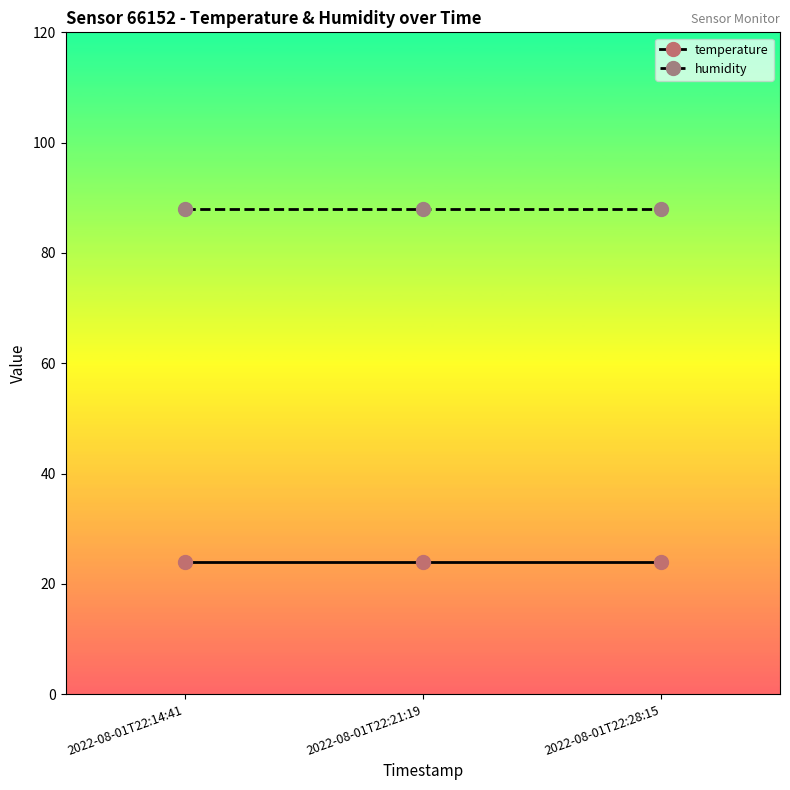

Reading left to right, list all the values displayed in this chart.

temperature: 24	24	24
humidity: 88	88	88